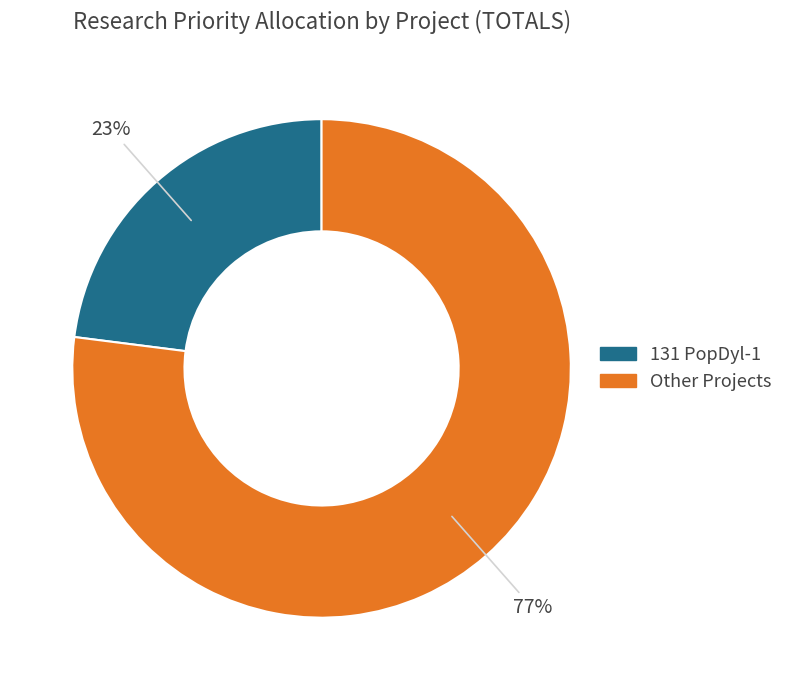

To the nearest percent, what is the average slice percentage?

50%